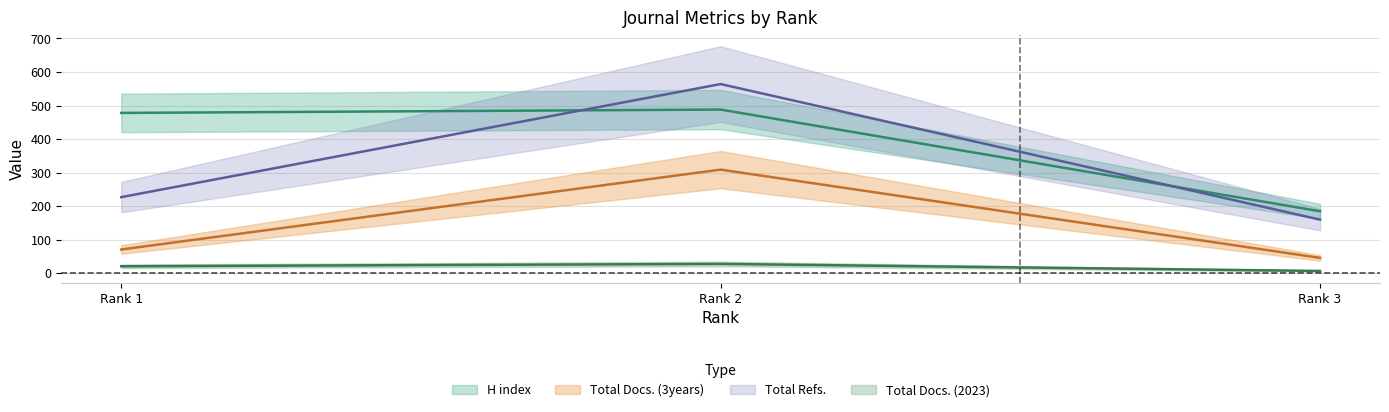

Which series has the widest spread of values?

Total Refs.